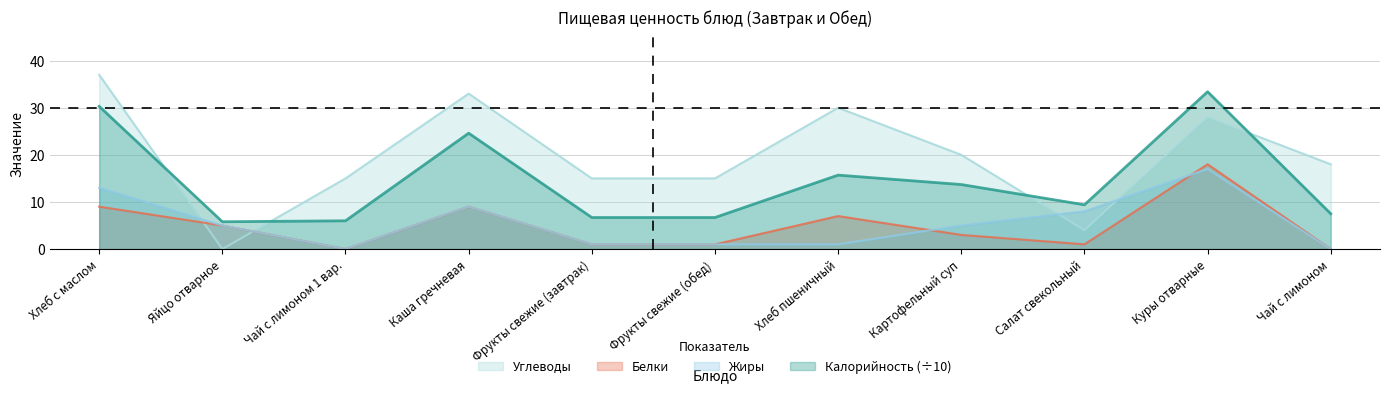

Between which two adjacent categories do Жиры and Углеводы first intersect?

Хлеб с маслом and Яйцо отварное